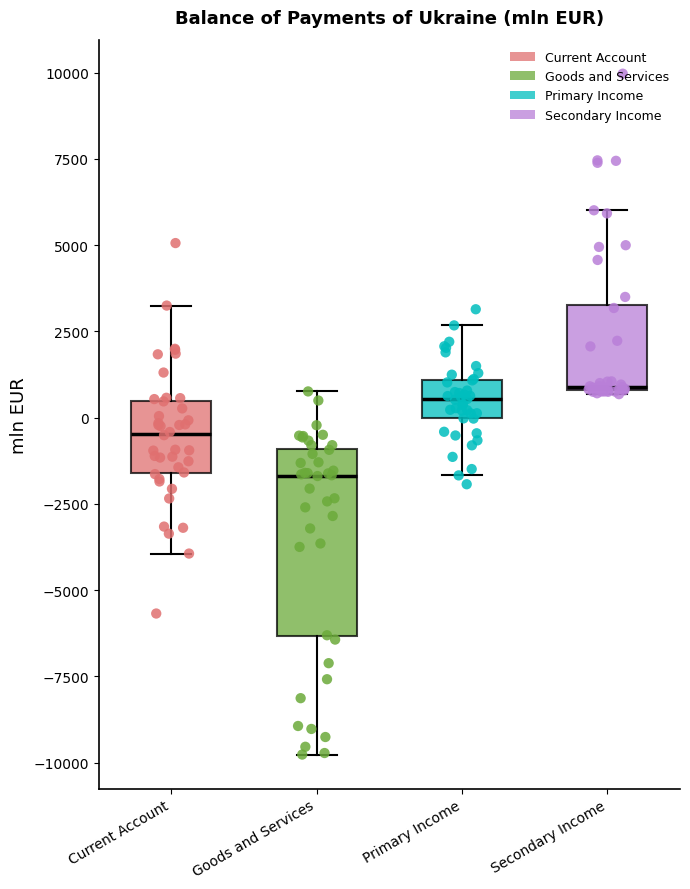

Where is the upper edge of the box for Primary Income on the y-axis? The values are not printed on the chart, so give them approximately, as read against the axis.

1000